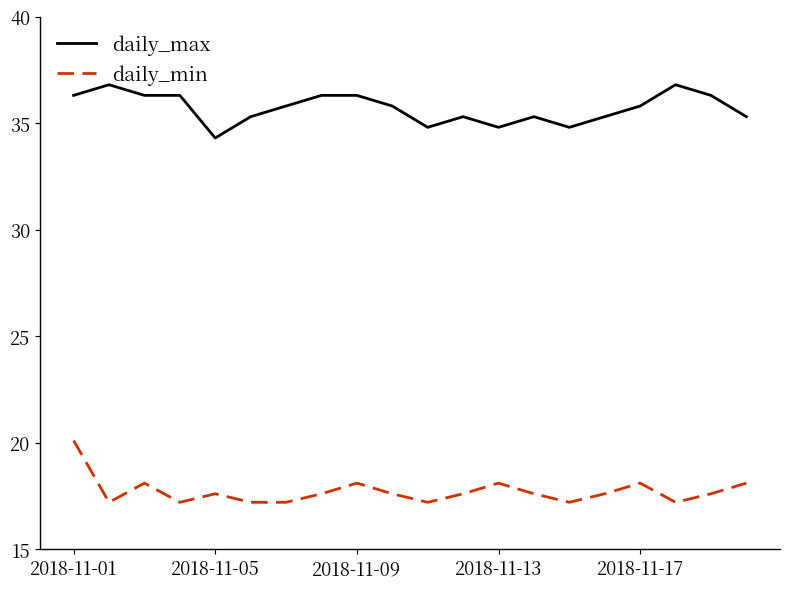

True or false: daily_max and daily_min cross at least once.

False